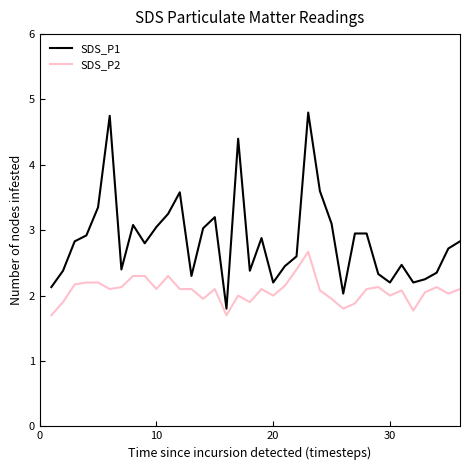

Rank the series by their average value, from lowest to highest.

SDS_P2, SDS_P1